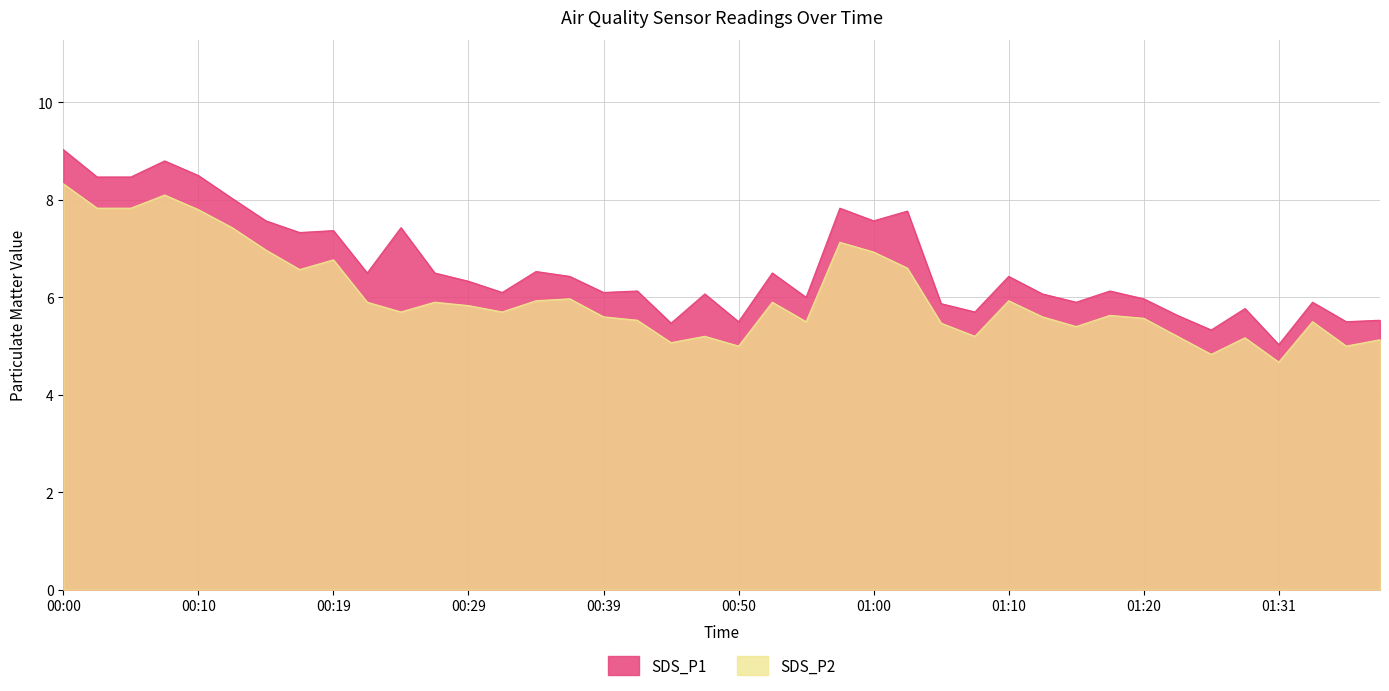

At which category does the chart reach its peak across all series?

00:00